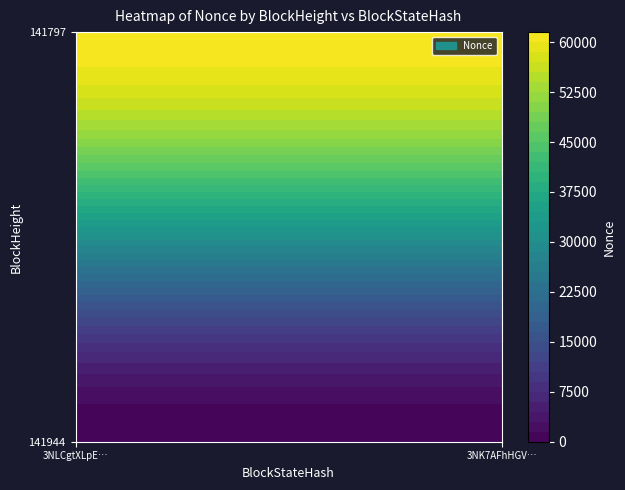

What is the sum of the 141797 values at 1 and 0?

61272